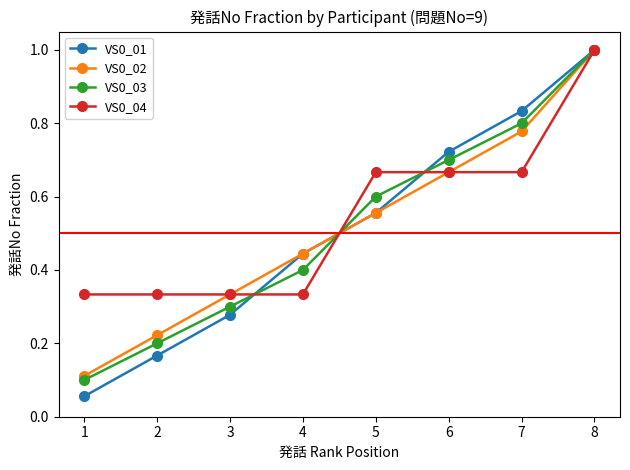

Which series has the widest spread of values?

VS0_01